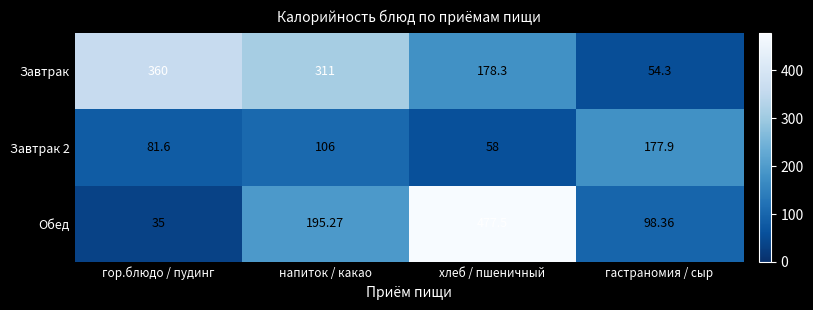

At which label is Завтрак closest to 207?

хлеб / пшеничный